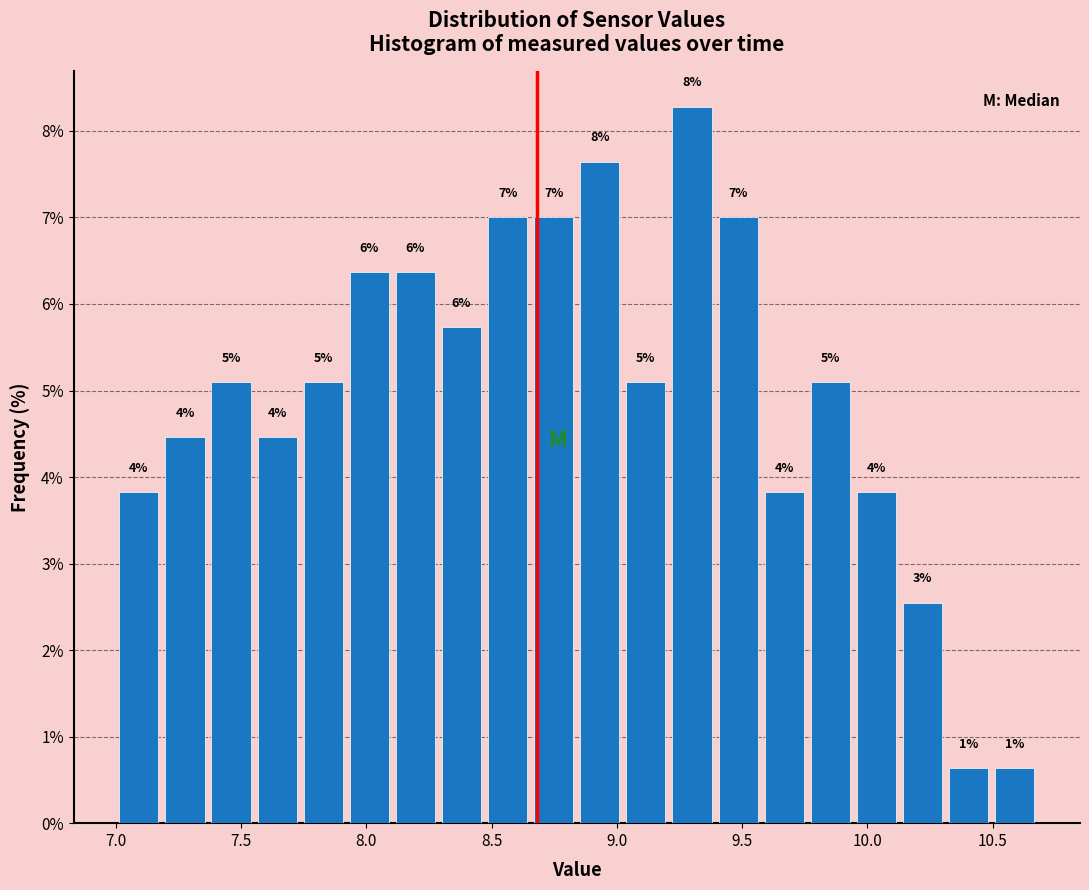

Read against the x-axis, roughly where is the centre of the tallest bar?

9.30